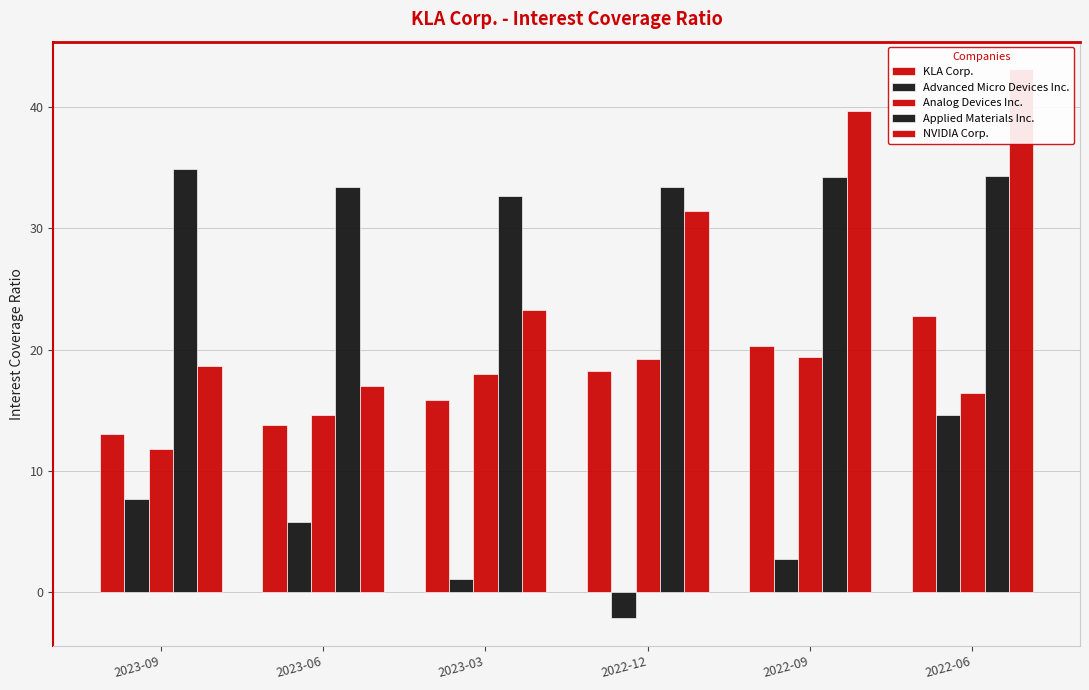

How many values in Advanced Micro Devices Inc. are above zero?

5